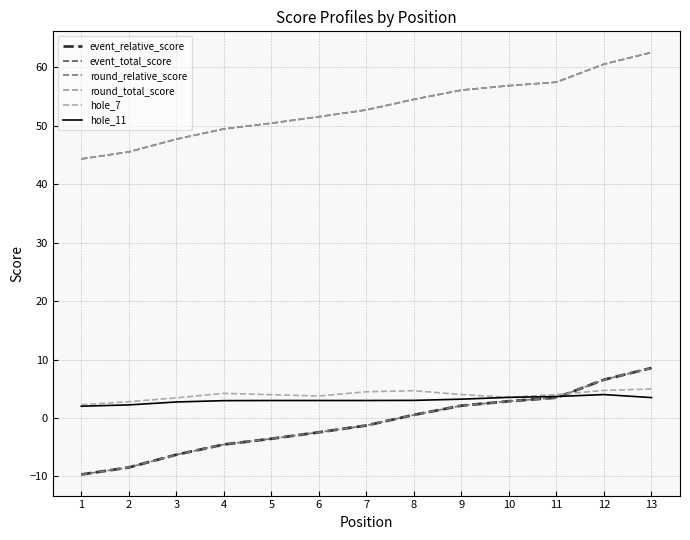

Does the chart display data point markers on the line(s)?

No